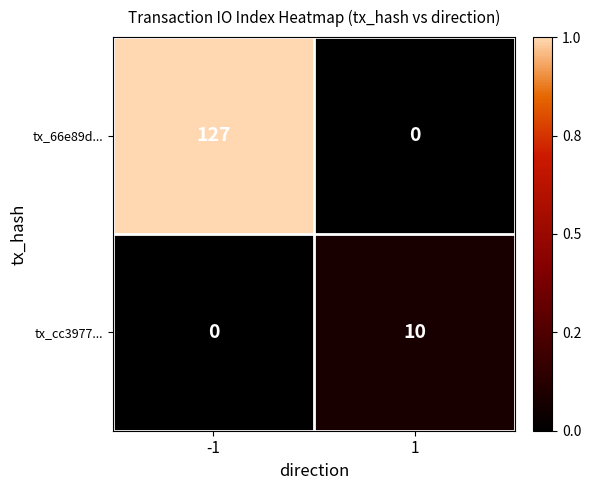

What is the difference between the maximum and minimum values in the tx_66e89d... series?

127